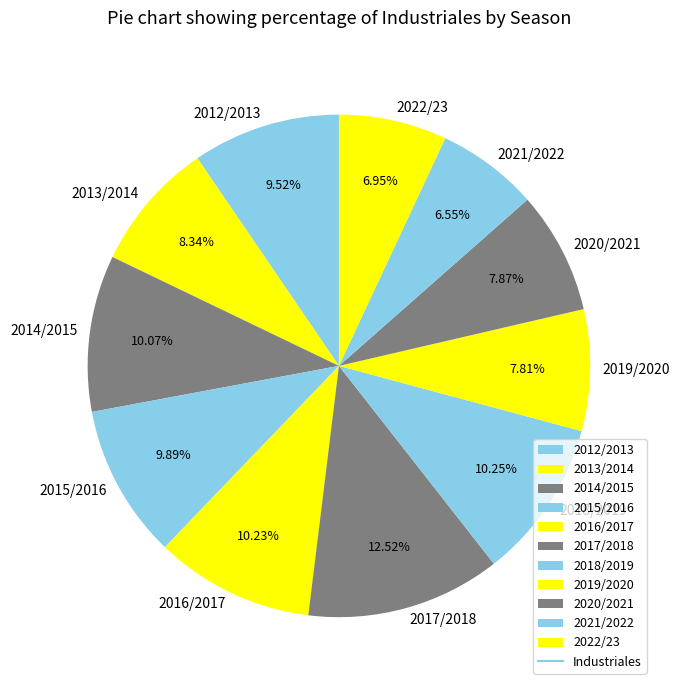

True or false: 2021/2022 accounts for 7% of the total.

True